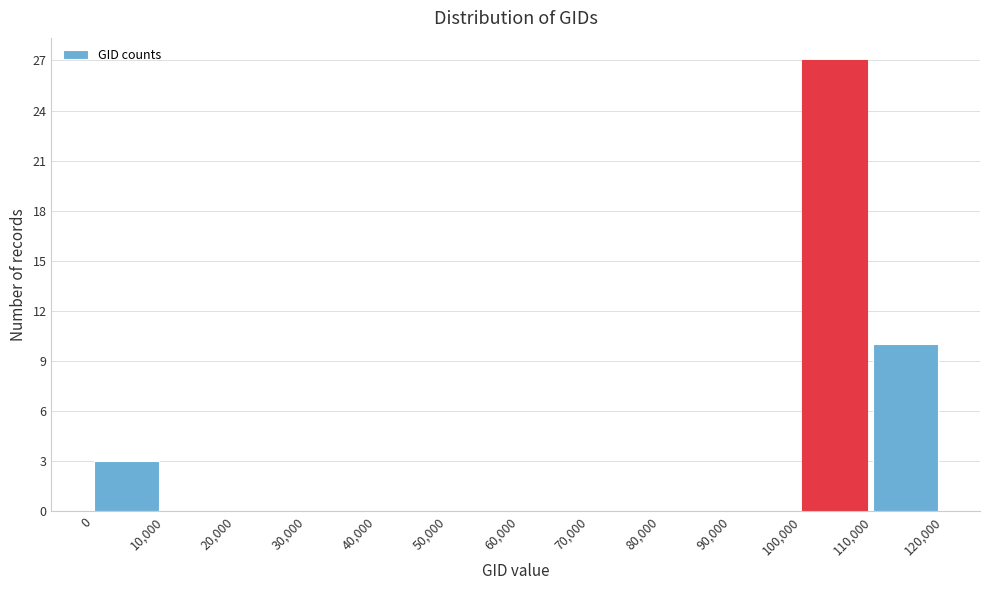

Which range on the x-axis has the tallest bar?

100,000 to 110,000